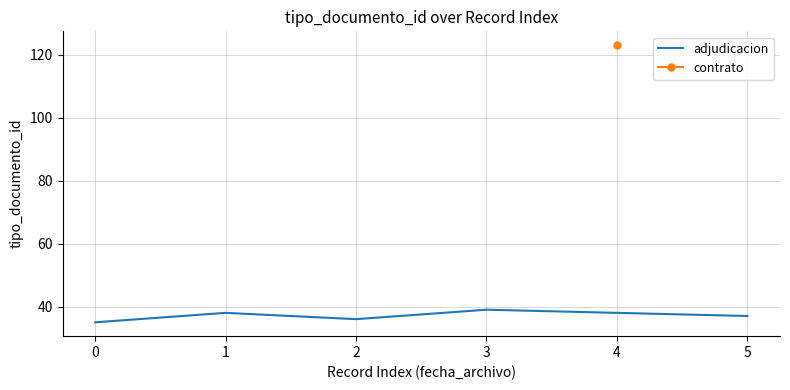

The value at 4 is 25. True or false?

False